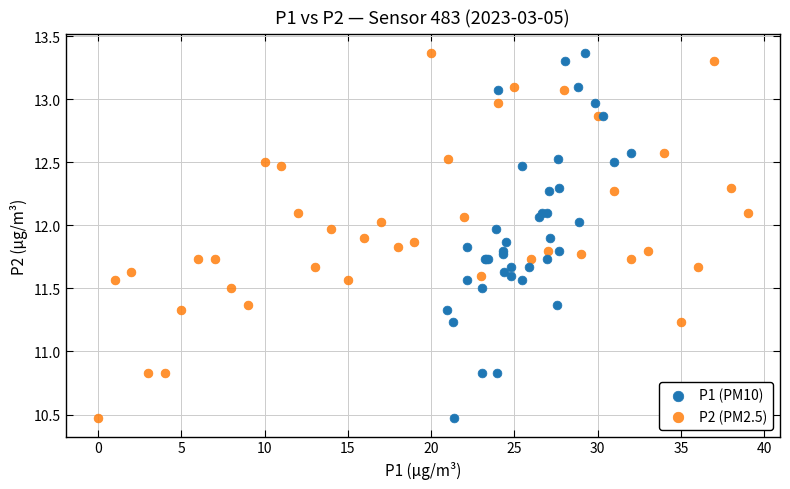

What are all the series names shown in the legend?

P1 (PM10), P2 (PM2.5)